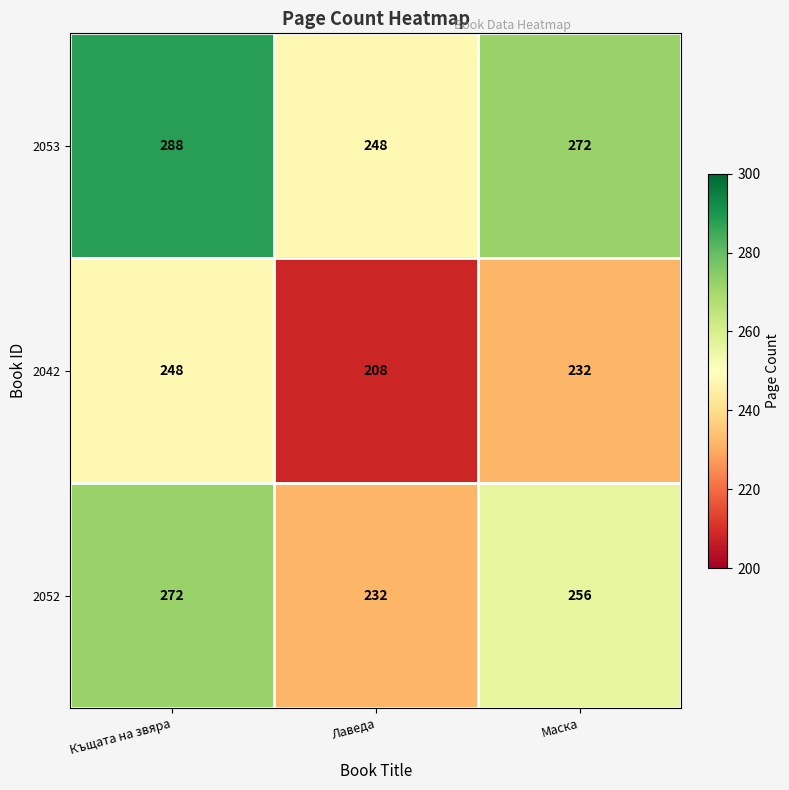

Reading left to right, transcribe all the data shown in this chart.

2053: Къщата на звяра=288	Лаведа=248	Маска=272
2042: Къщата на звяра=248	Лаведа=208	Маска=232
2052: Къщата на звяра=272	Лаведа=232	Маска=256